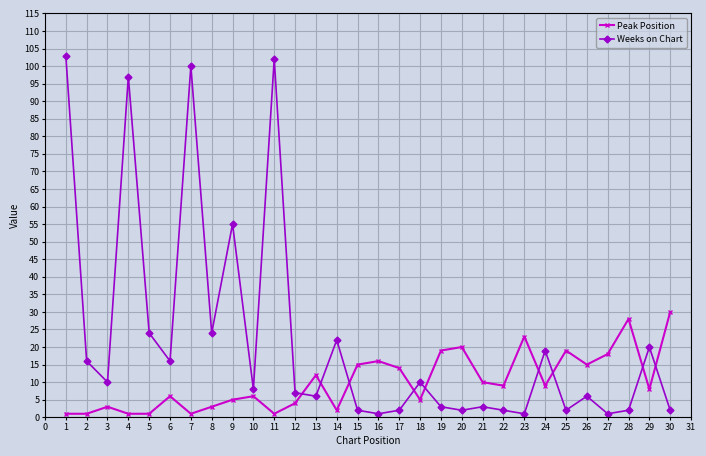

At 14, list the series in order from smallest to largest.

Peak Position, Weeks on Chart